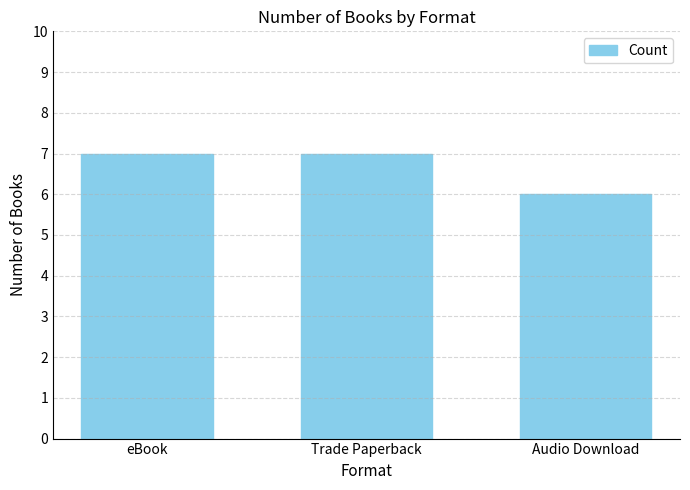

How many series are shown in this chart?

1